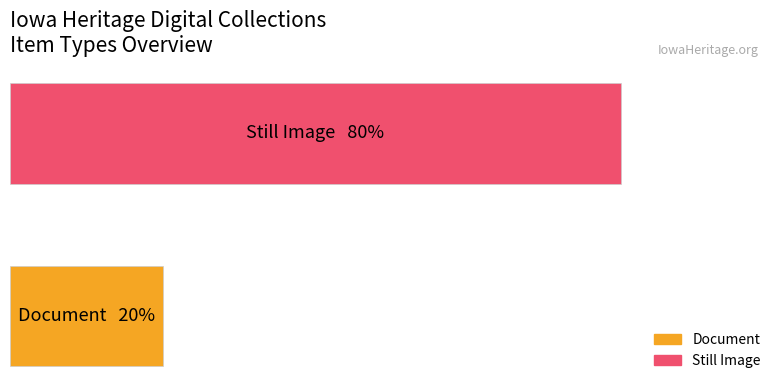

What are all the series names shown in the legend?

Document, Still Image